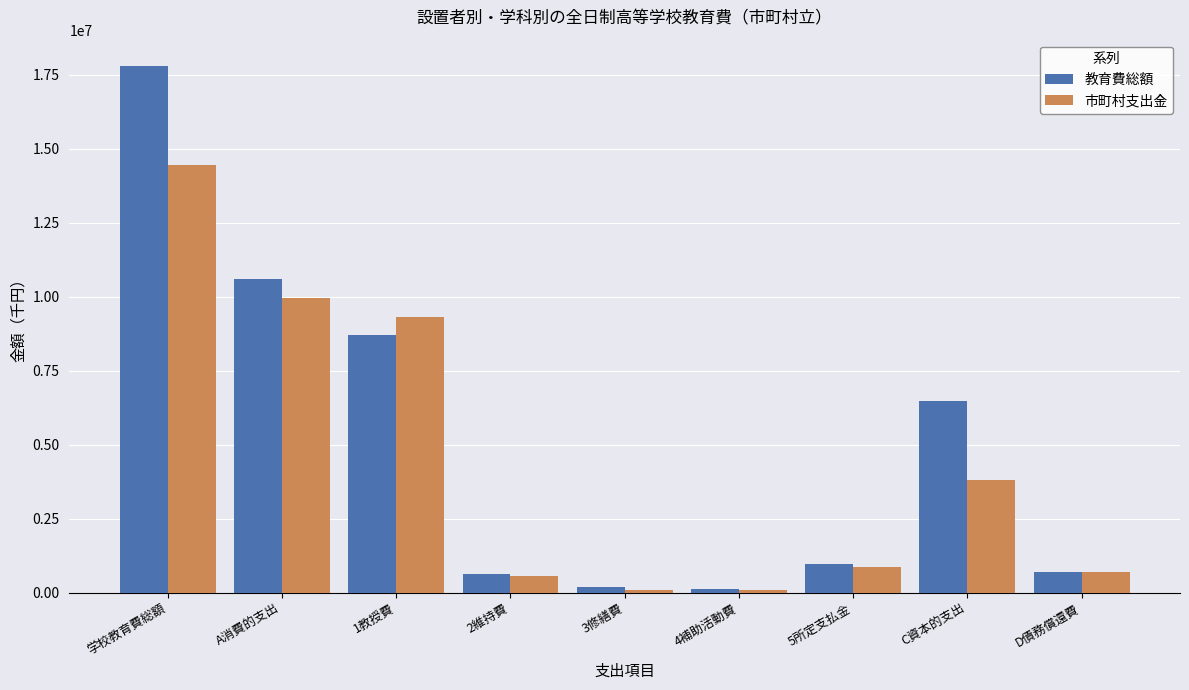

List the series in order of their peak value, highest first.

教育費総額, 市町村支出金